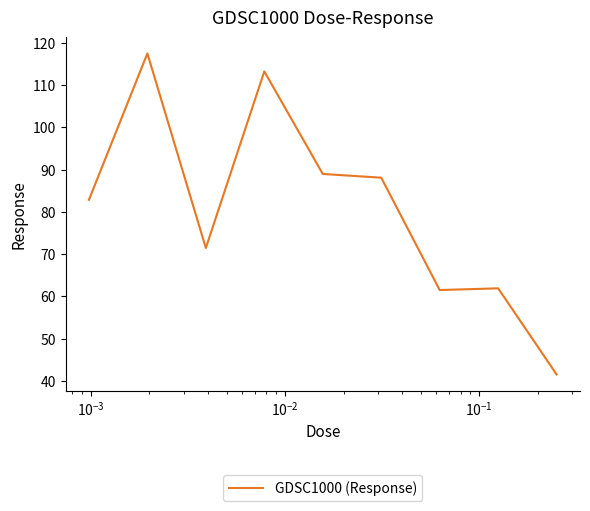

What is the greatest value displayed?

117.5